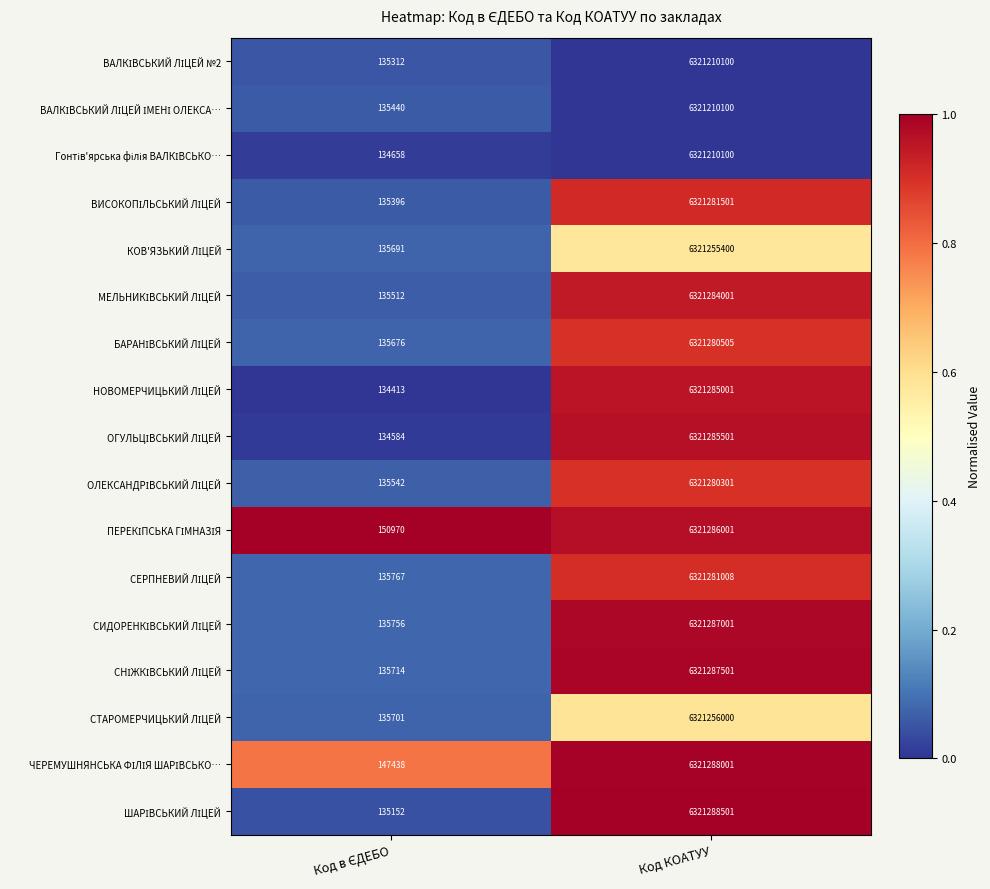

At which category is the sum across all series the highest?

Код КОАТУУ